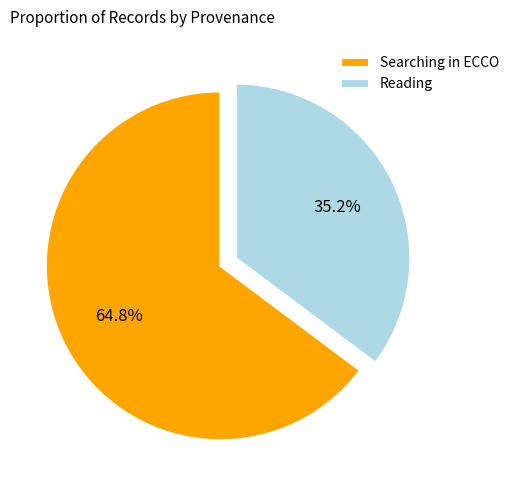

Rank the categories by value from lowest to highest.

Reading, Searching in ECCO